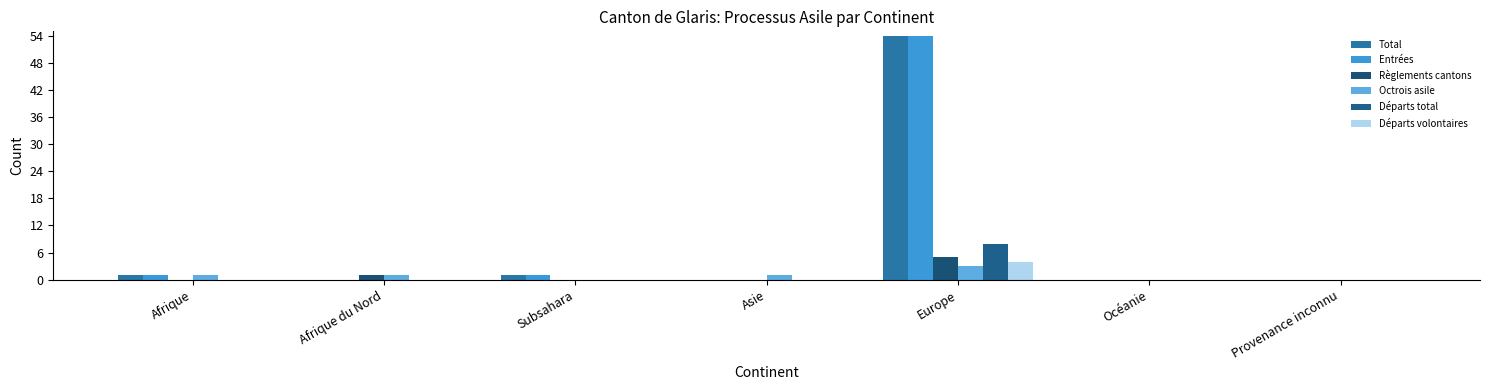

How many distinct data groups are displayed?

6